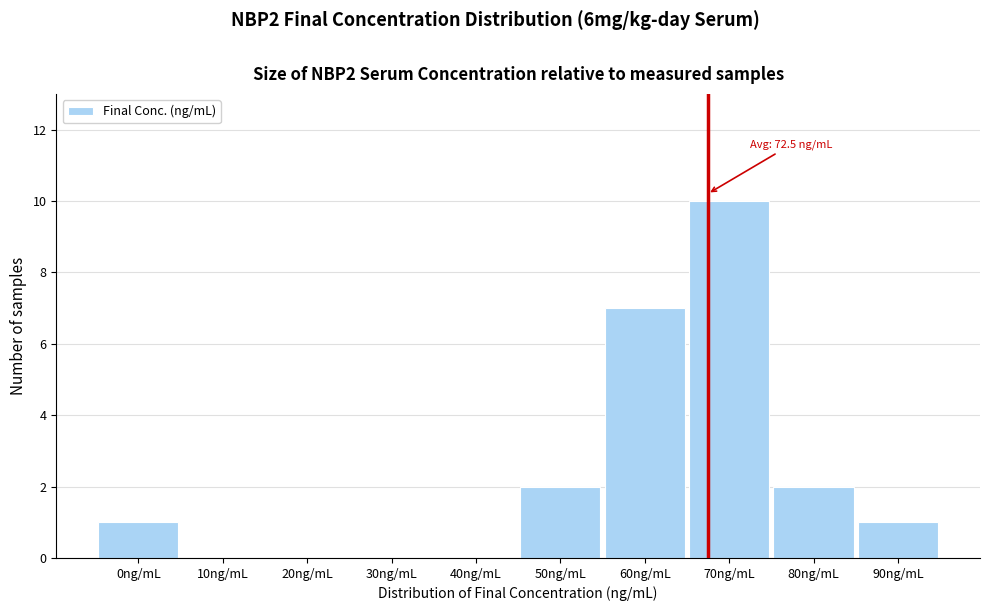

Reading left to right, extract all data points from this chart.

0ng/mL=1	10ng/mL=0	20ng/mL=0	30ng/mL=0	40ng/mL=0	50ng/mL=2	60ng/mL=7	70ng/mL=10	80ng/mL=2	90ng/mL=1